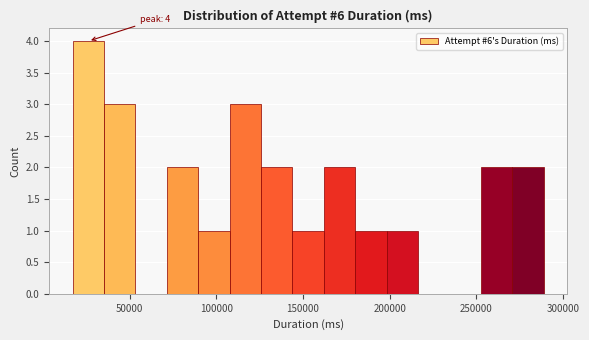

Read against the x-axis, roughly where is the centre of the tallest bar?

25000